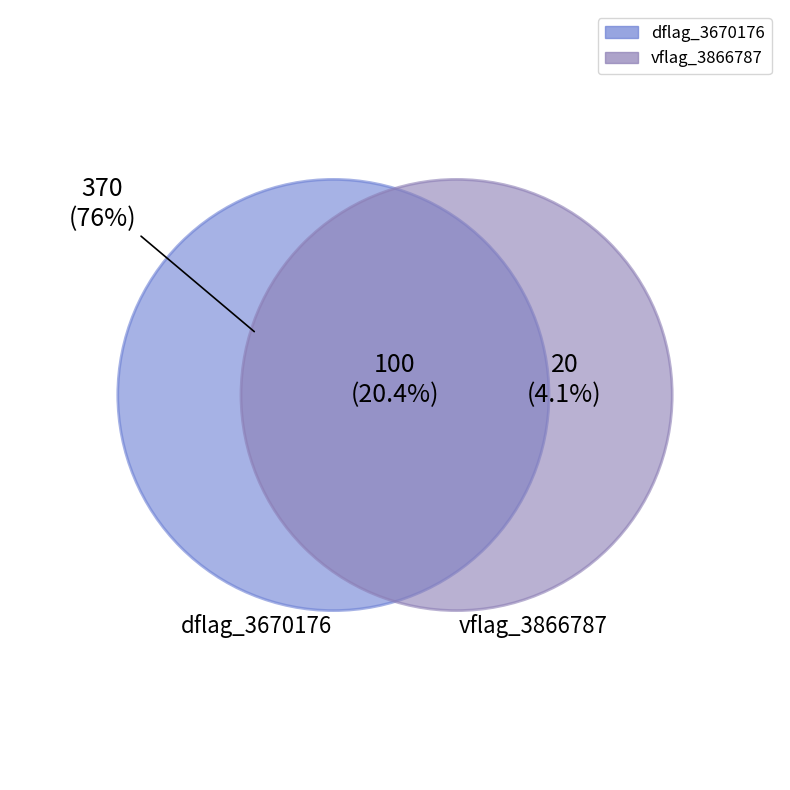

Count the number of slices in the pie.

3